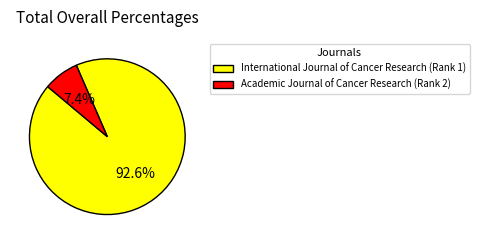

To the nearest percent, what is the combined percentage of Academic Journal of Cancer Research (Rank 2) and International Journal of Cancer Research (Rank 1)?

100%